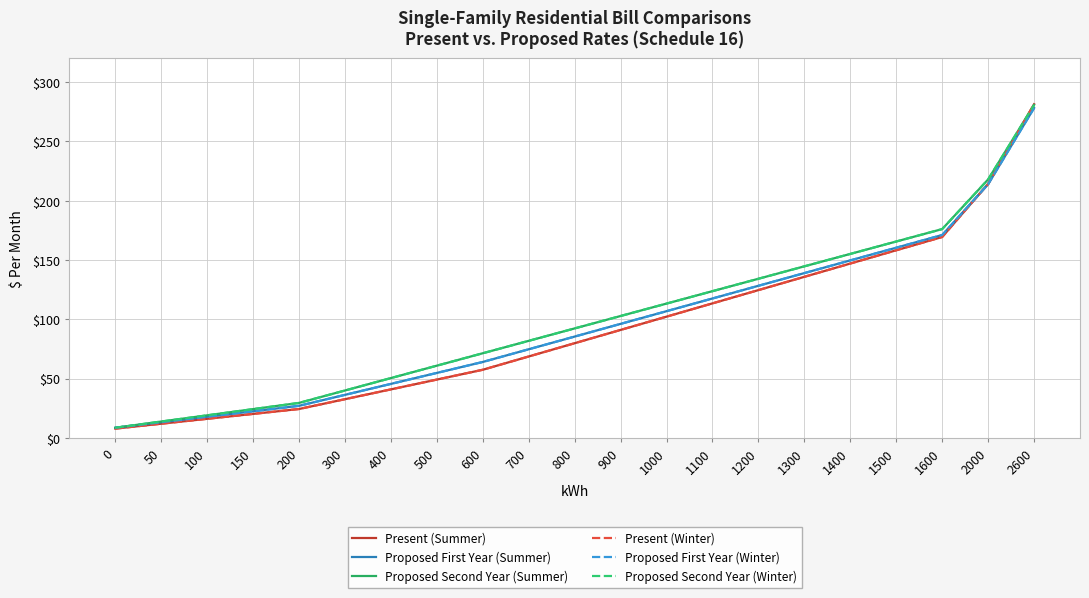

Where does the Proposed First Year (Winter) series first go above 85?

800